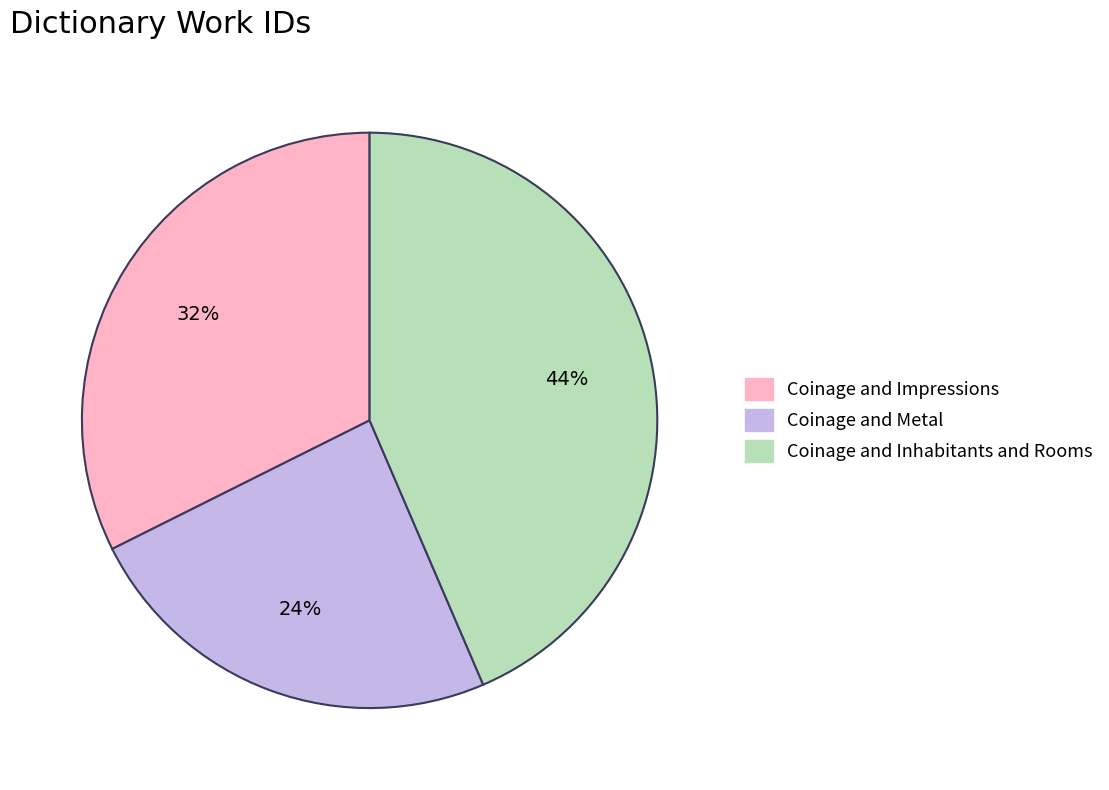

What percentage is the Coinage and Impressions slice, to the nearest percent?

32%